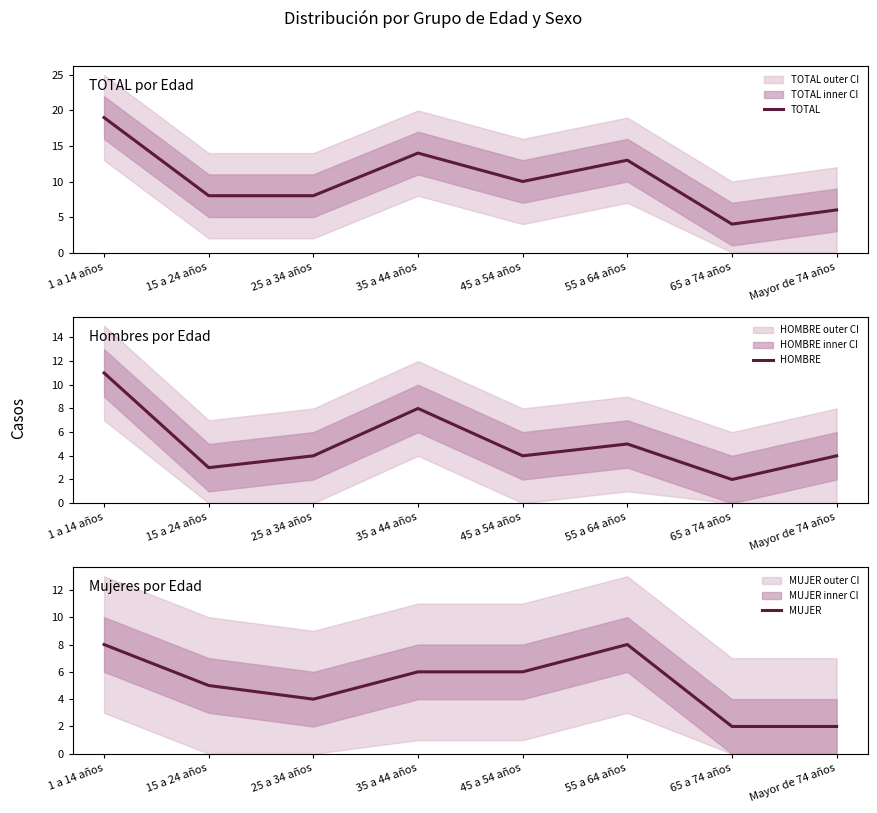

Reading left to right, transcribe all the data shown in this chart.

TOTAL: 1 a 14 años=19	15 a 24 años=8	25 a 34 años=8	35 a 44 años=14	45 a 54 años=10	55 a 64 años=13	65 a 74 años=4	Mayor de 74 años=6
HOMBRE: 1 a 14 años=11	15 a 24 años=3	25 a 34 años=4	35 a 44 años=8	45 a 54 años=4	55 a 64 años=5	65 a 74 años=2	Mayor de 74 años=4
MUJER: 1 a 14 años=8	15 a 24 años=5	25 a 34 años=4	35 a 44 años=6	45 a 54 años=6	55 a 64 años=8	65 a 74 años=2	Mayor de 74 años=2